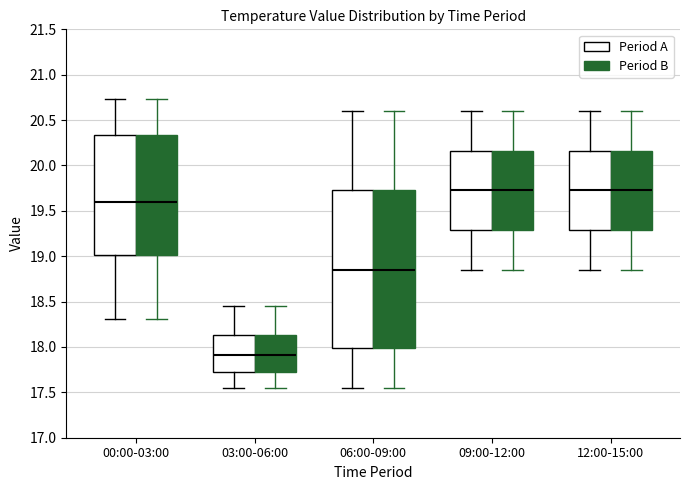

Reading left to right, read every box against the y-axis: the position of its median line, the range the box covers, and the ends of its whiskers. The values are not printed on the chart, so give them approximately, as read against the axis.

00:00-03:00 (Period A): median 19.60, box 19.00 to 20.35, whiskers 18.30 to 20.75
00:00-03:00 (Period B): median 19.60, box 19.00 to 20.35, whiskers 18.30 to 20.75
03:00-06:00 (Period A): median 17.90, box 17.75 to 18.15, whiskers 17.55 to 18.45
03:00-06:00 (Period B): median 17.90, box 17.75 to 18.15, whiskers 17.55 to 18.45
06:00-09:00 (Period A): median 18.85, box 18.00 to 19.75, whiskers 17.55 to 20.60
06:00-09:00 (Period B): median 18.85, box 18.00 to 19.75, whiskers 17.55 to 20.60
09:00-12:00 (Period A): median 19.75, box 19.30 to 20.15, whiskers 18.85 to 20.60
09:00-12:00 (Period B): median 19.75, box 19.30 to 20.15, whiskers 18.85 to 20.60
12:00-15:00 (Period A): median 19.75, box 19.30 to 20.15, whiskers 18.85 to 20.60
12:00-15:00 (Period B): median 19.75, box 19.30 to 20.15, whiskers 18.85 to 20.60